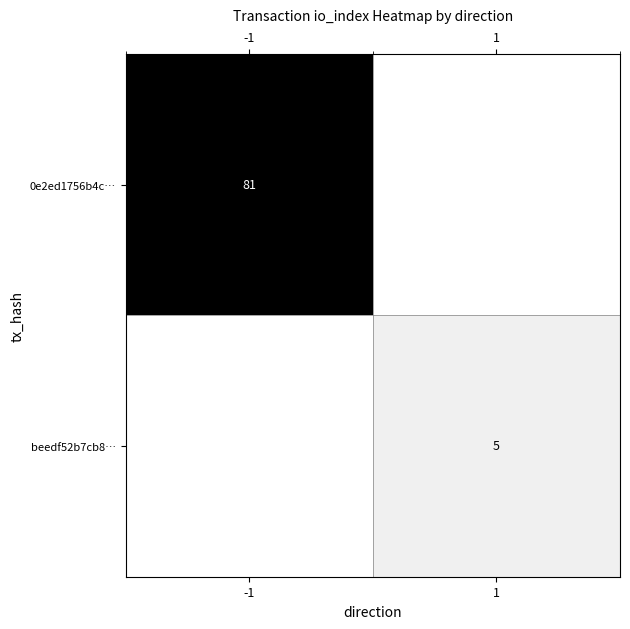

Is the value of 0e2ed1756b4c… at -1 greater than the value of beedf52b7cb8… at 1?

Yes